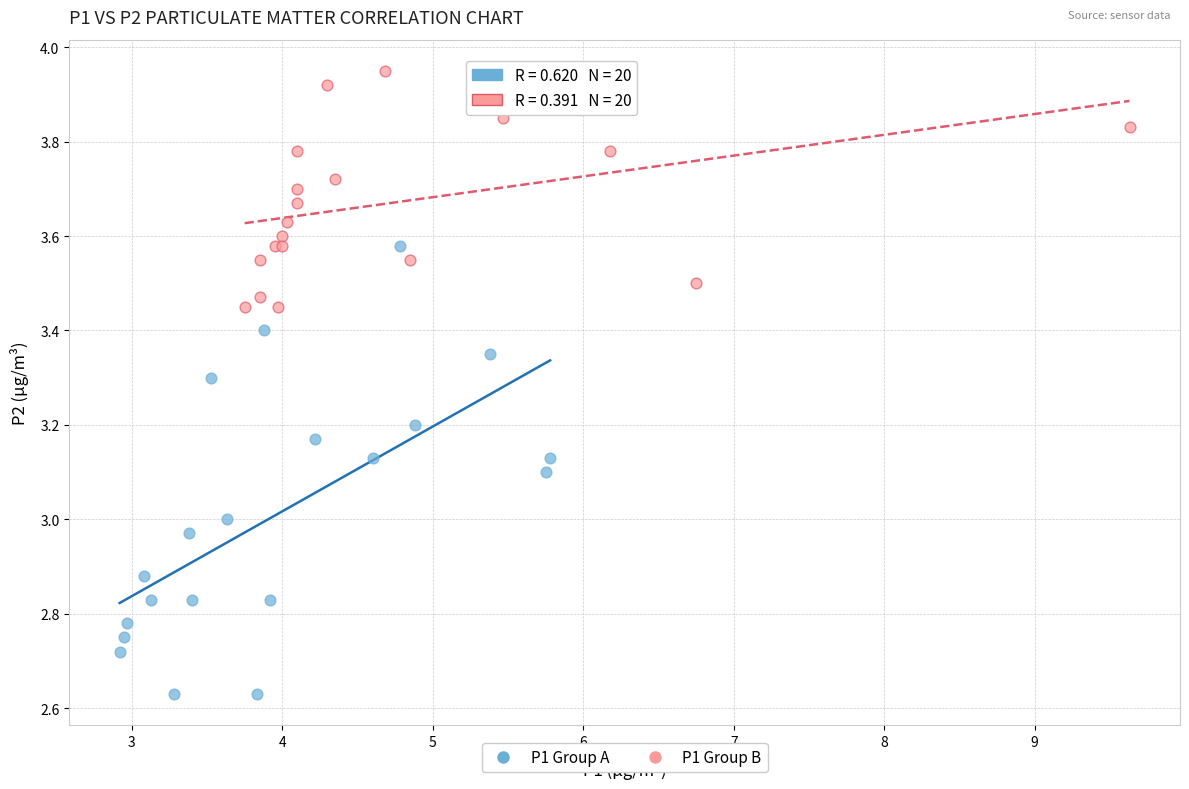

Which series reaches the maximum Y coordinate?

P1 Group B